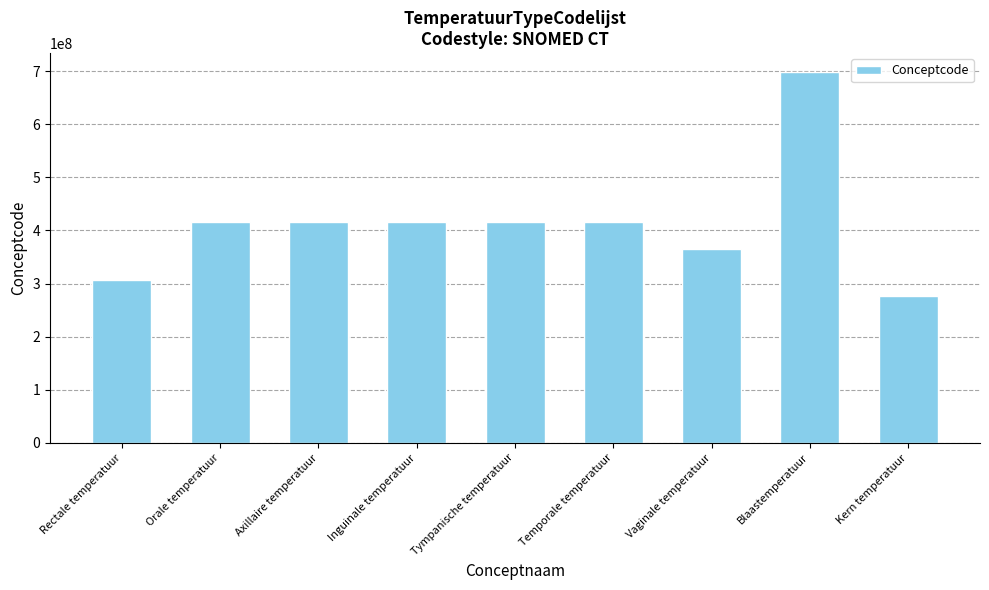

What is the maximum value shown in the chart?

698832009